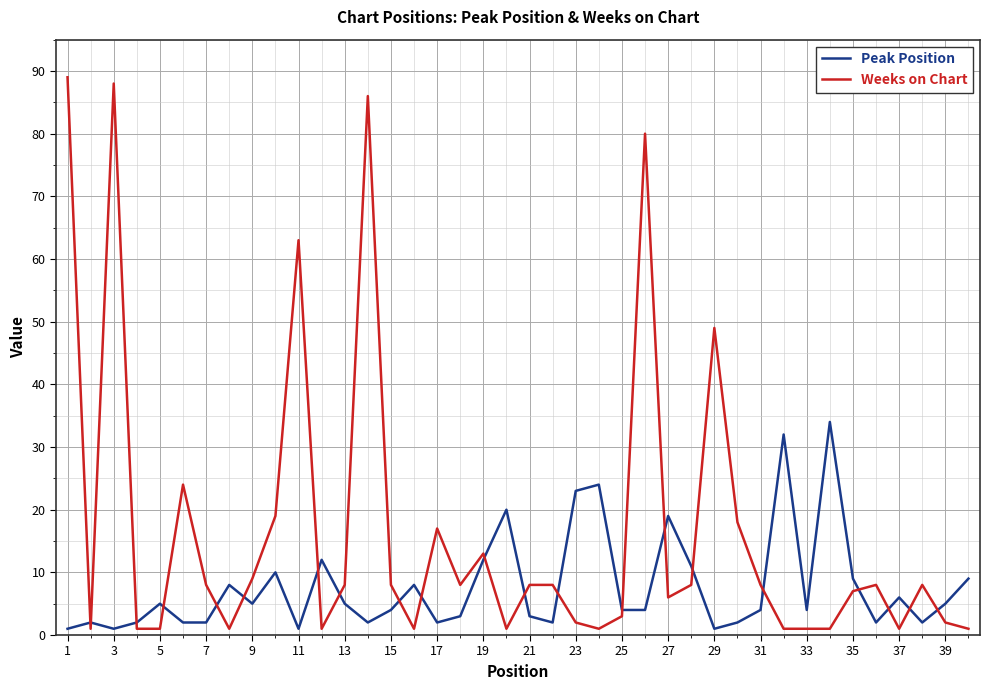

Rank the series by their maximum value, from lowest to highest.

Peak Position, Weeks on Chart